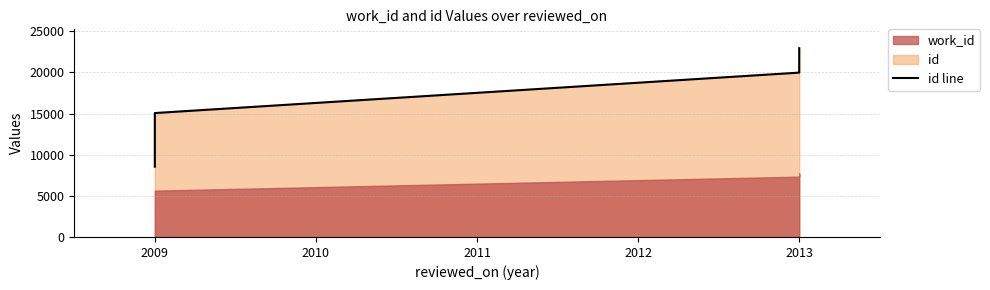

Where is the data nearest to the value 15737?

2009